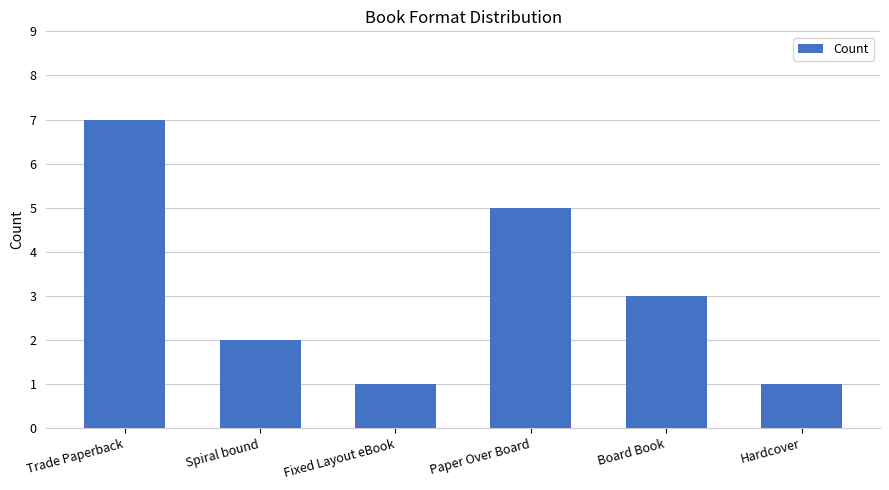

Reading left to right, extract all data points from this chart.

Trade Paperback=7	Spiral bound=2	Fixed Layout eBook=1	Paper Over Board=5	Board Book=3	Hardcover=1